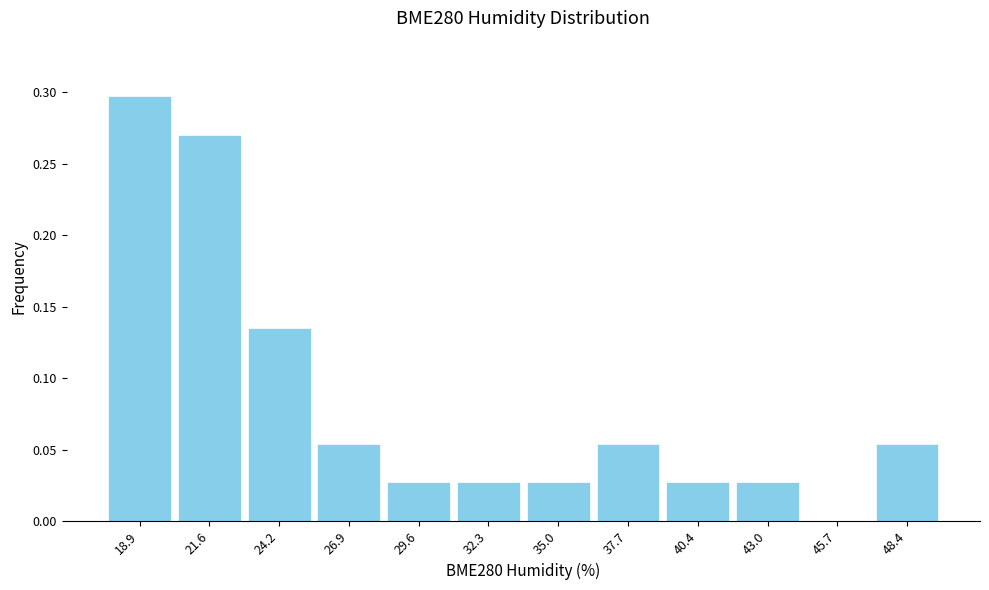

The chart shows a value of 0.0 at 43.0. True or false?

True